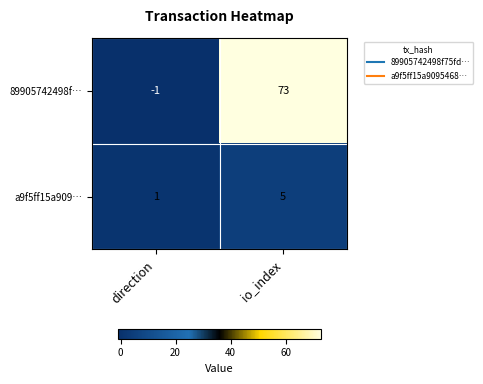

Which series has the largest total across all categories?

89905742498f…